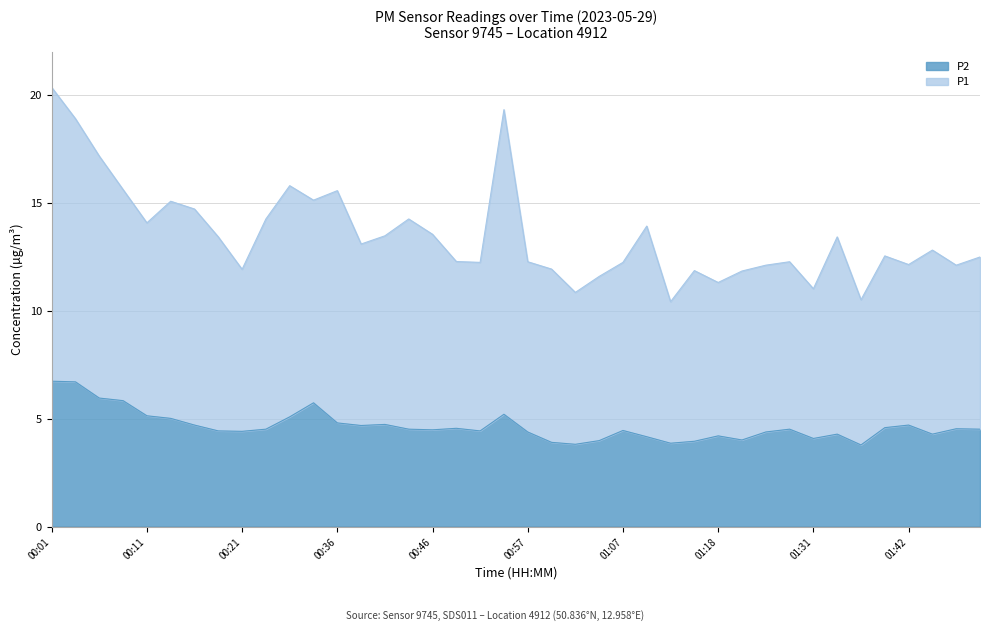

What is the total value across all series at 01:07?

16.7